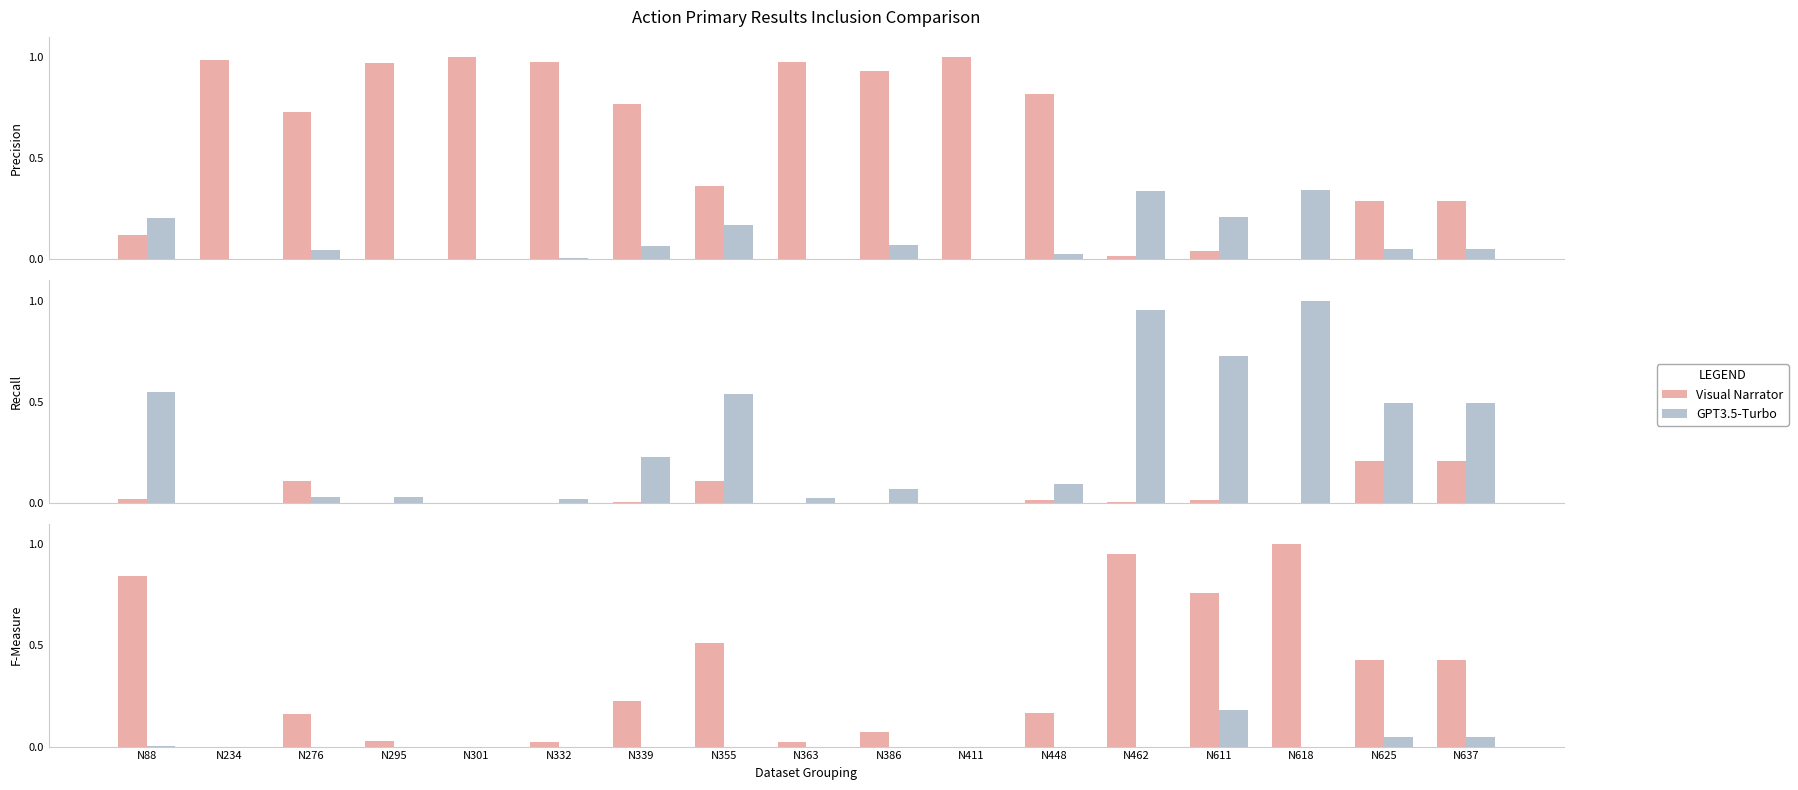

At which label does GPT3.5-Turbo reach its peak?

N611